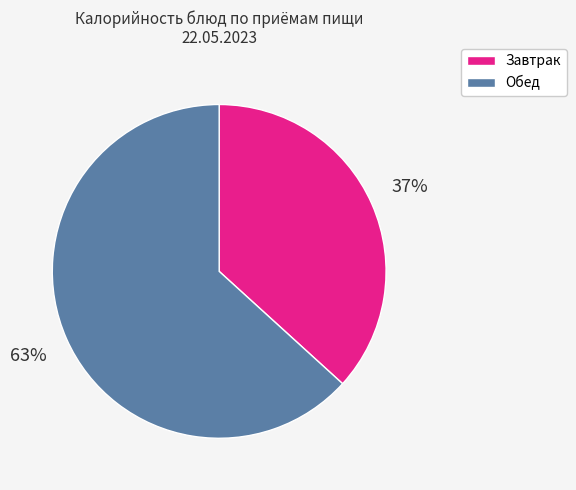

To the nearest percent, what is the average slice percentage?

50%